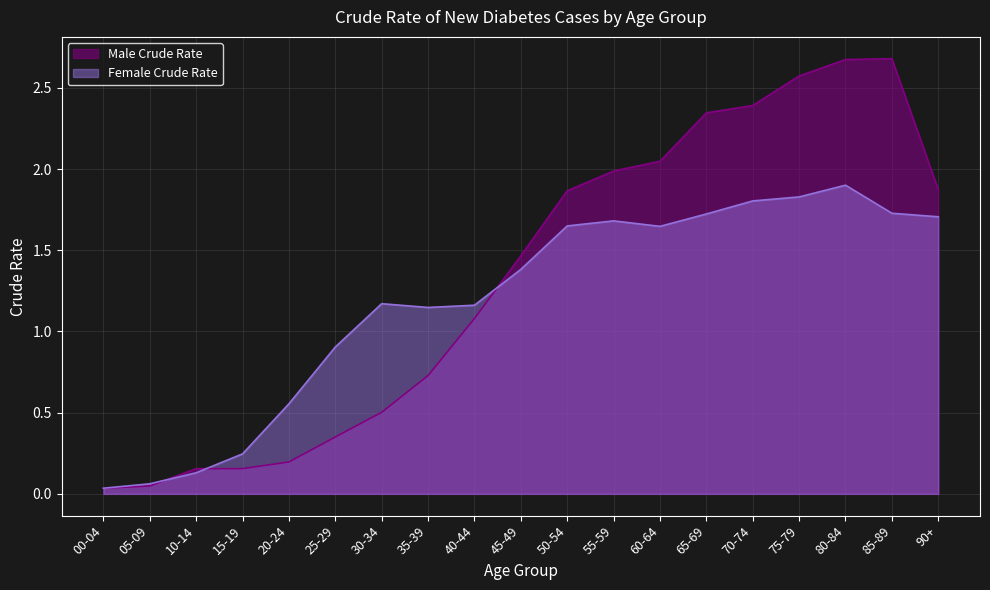

What is the difference between the Male Crude Rate values at 60-64 and 65-69?

0.3